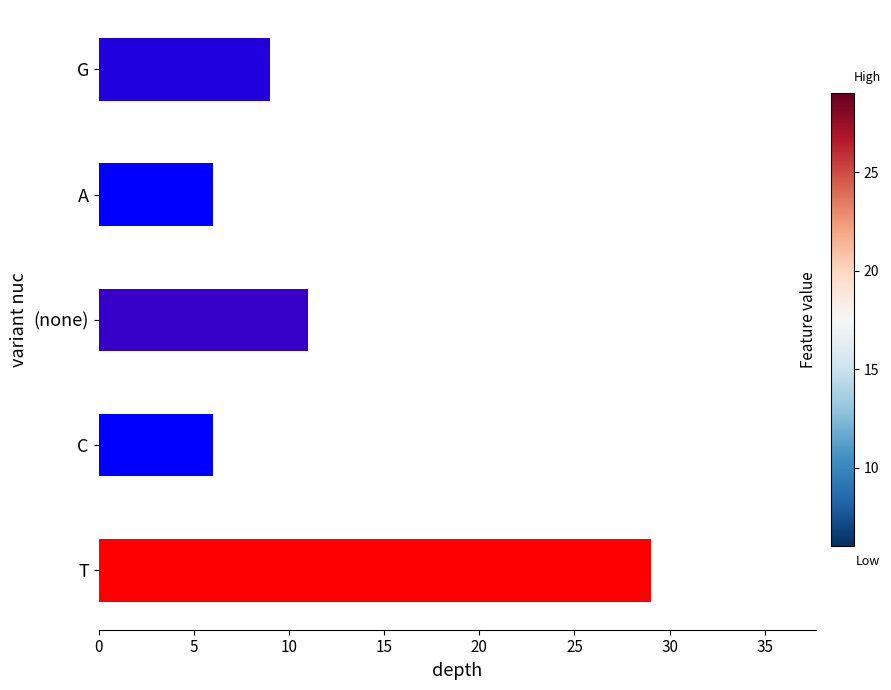

The chart shows a value of 3 at (none). True or false?

False